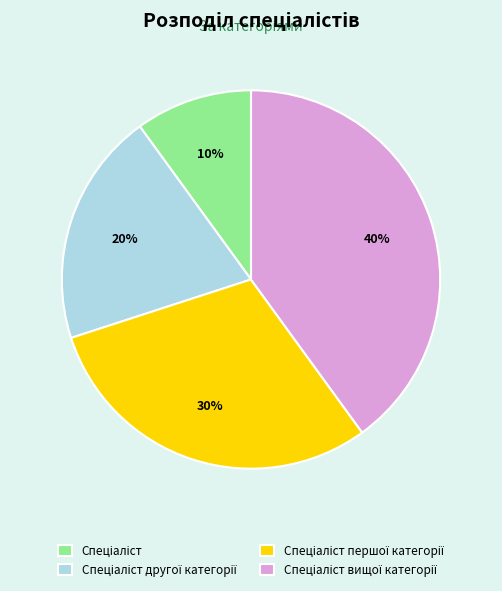

Does any single category account for the majority?

No